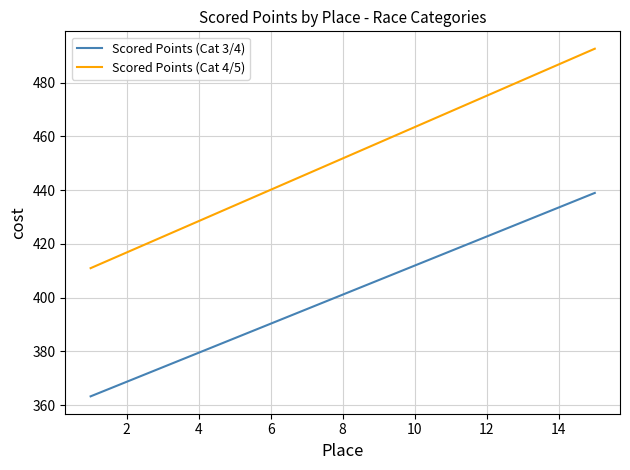

Rank the series by their average value, from highest to lowest.

Scored Points (Cat 4/5), Scored Points (Cat 3/4)